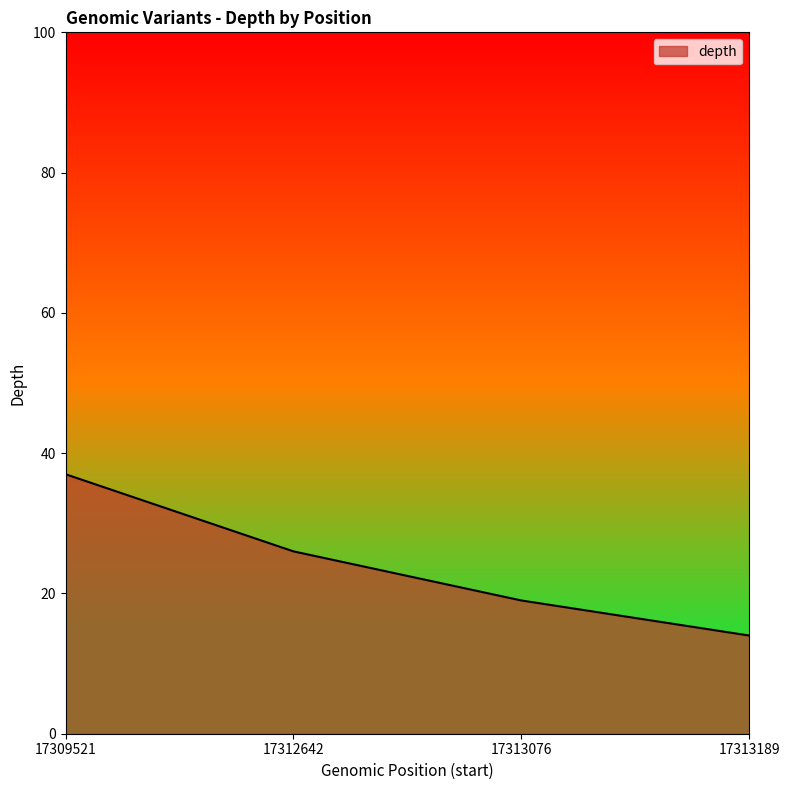

What value does the data have at 17313076?

19